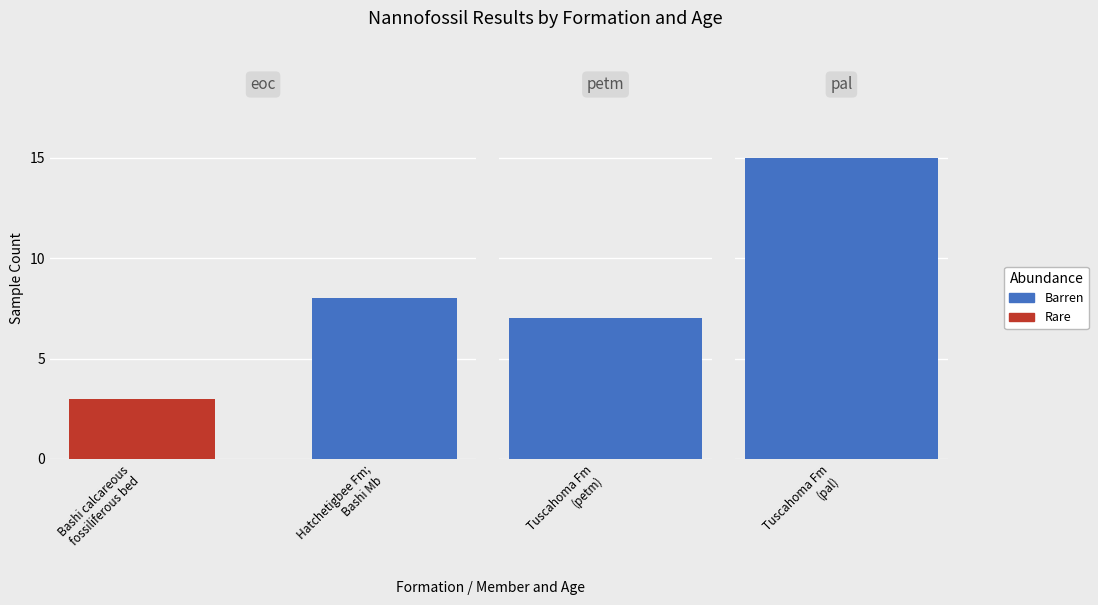

Is the value of Barren at Bashi calcareous
fossiliferous bed greater than the value of Rare at Bashi calcareous
fossiliferous bed?

No